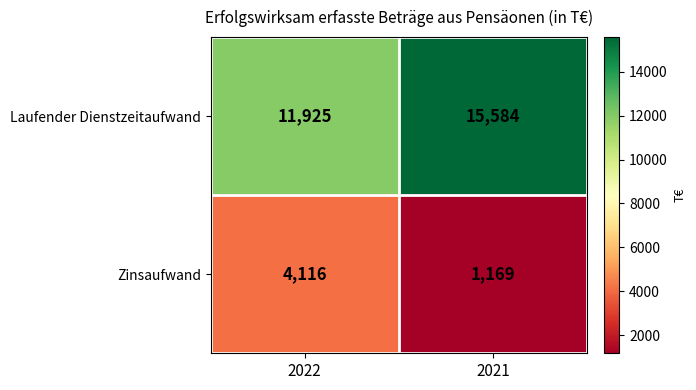

Reading left to right, list all the values displayed in this chart.

Laufender Dienstzeitaufwand: 11925	15584
Zinsaufwand: 4116	1169